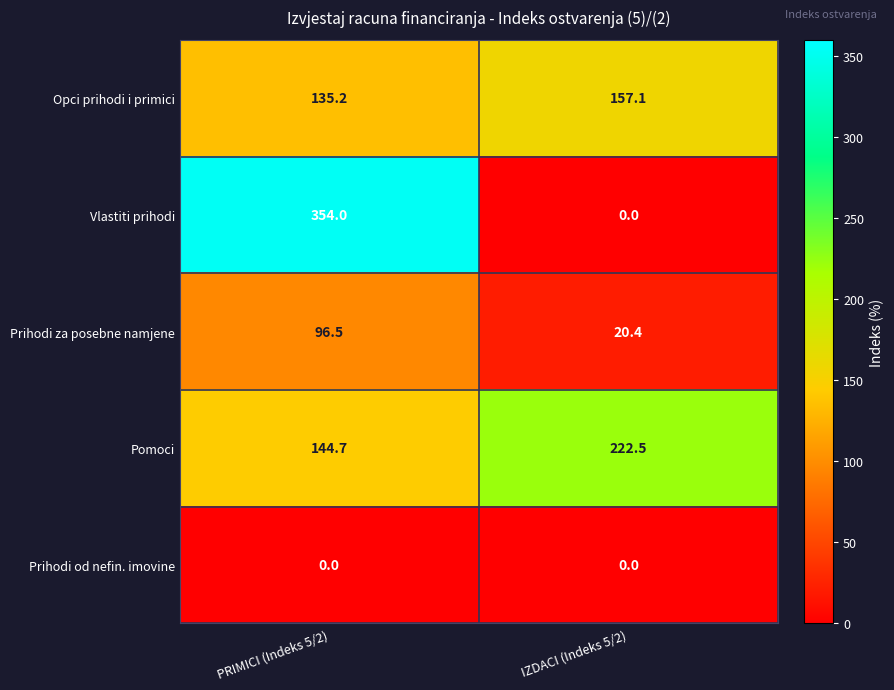

What is the average value of the Vlastiti prihodi series?

177.0